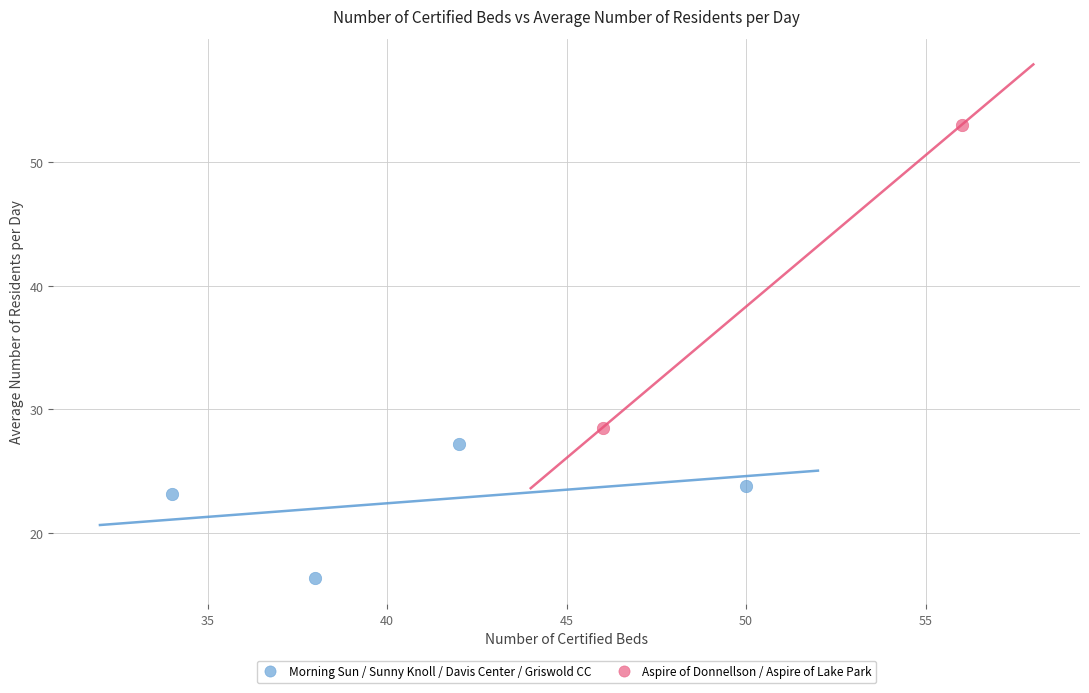

Which series reaches the maximum Y coordinate?

Aspire of Donnellson / Aspire of Lake Park